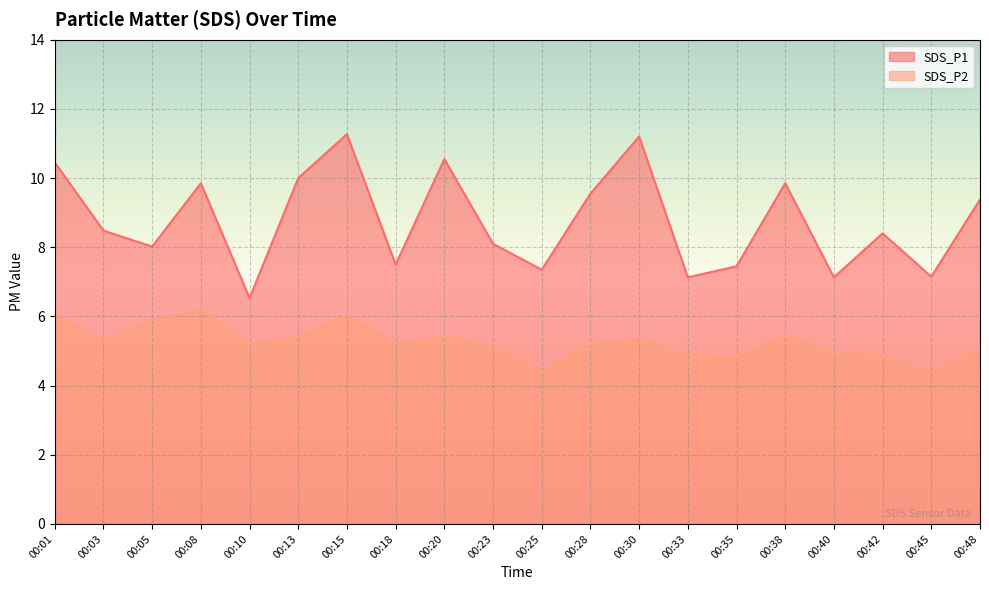

What is the sum of all SDS_P1 values?

175.3